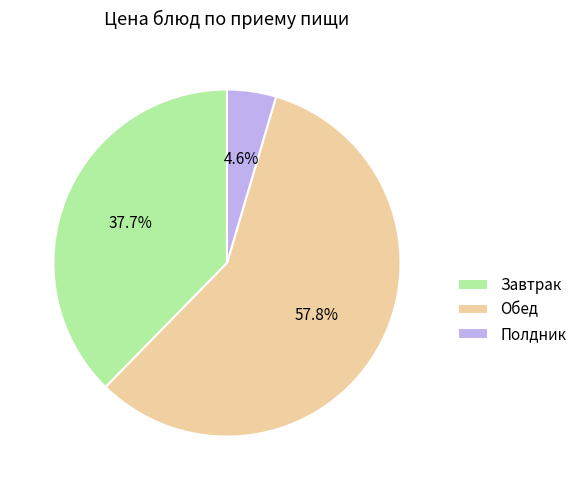

Which category has the smallest portion of the pie?

Полдник